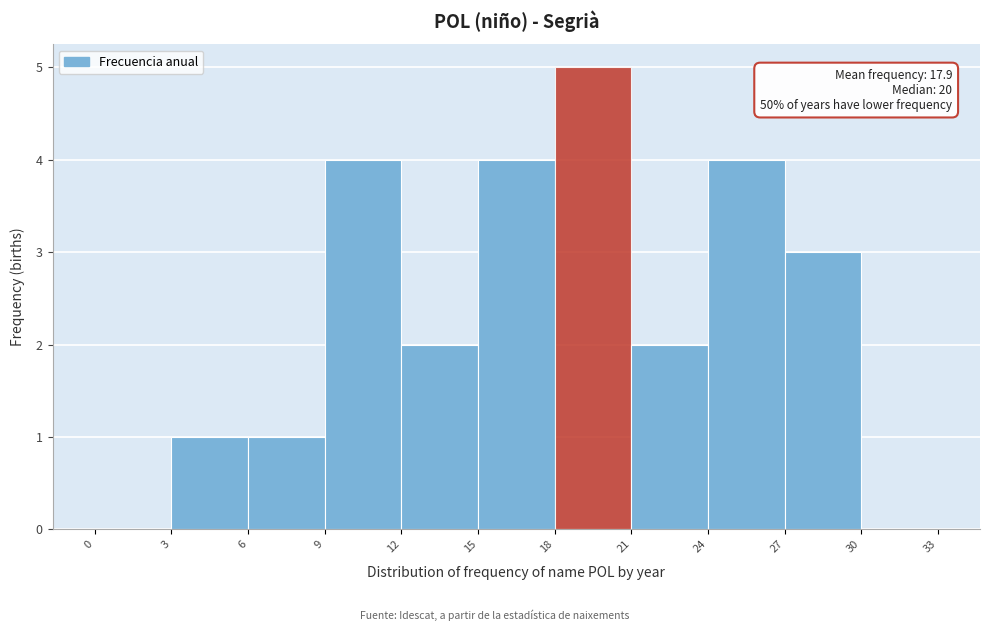

Over which range of the x-axis is the bar tallest?

18 to 21